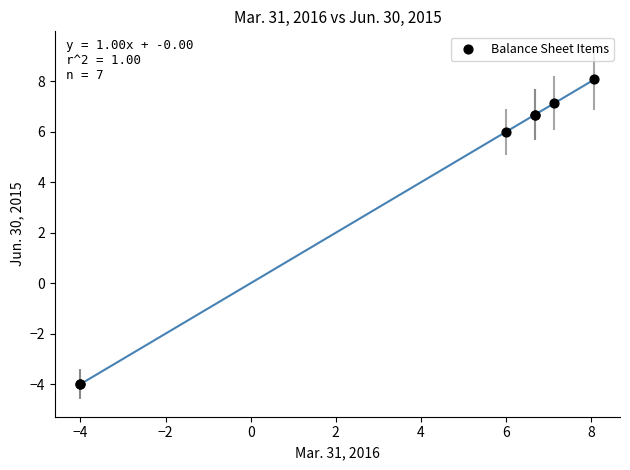

What Y value in the scatter plot is closest to 2?

6.0